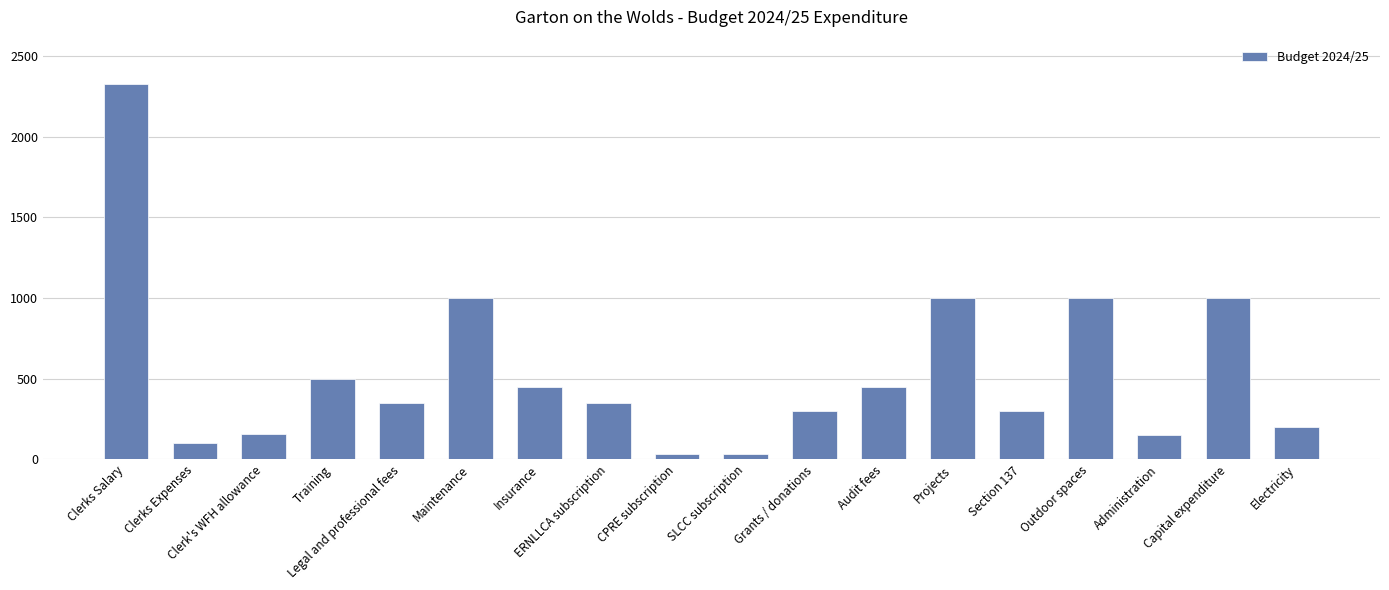

What is the difference between the second highest and second lowest values?

964